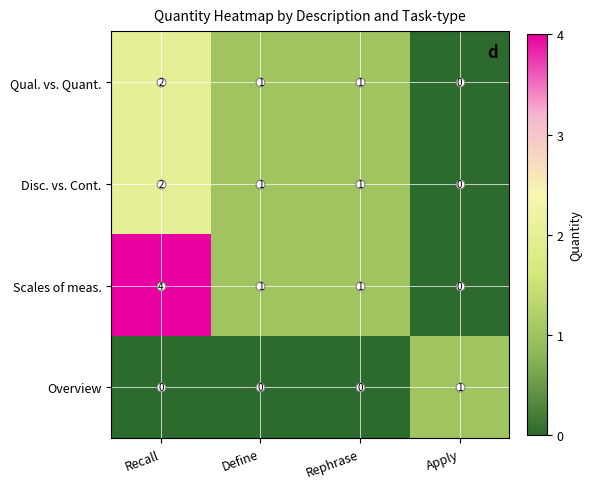

At which category does the chart reach its peak across all series?

Recall